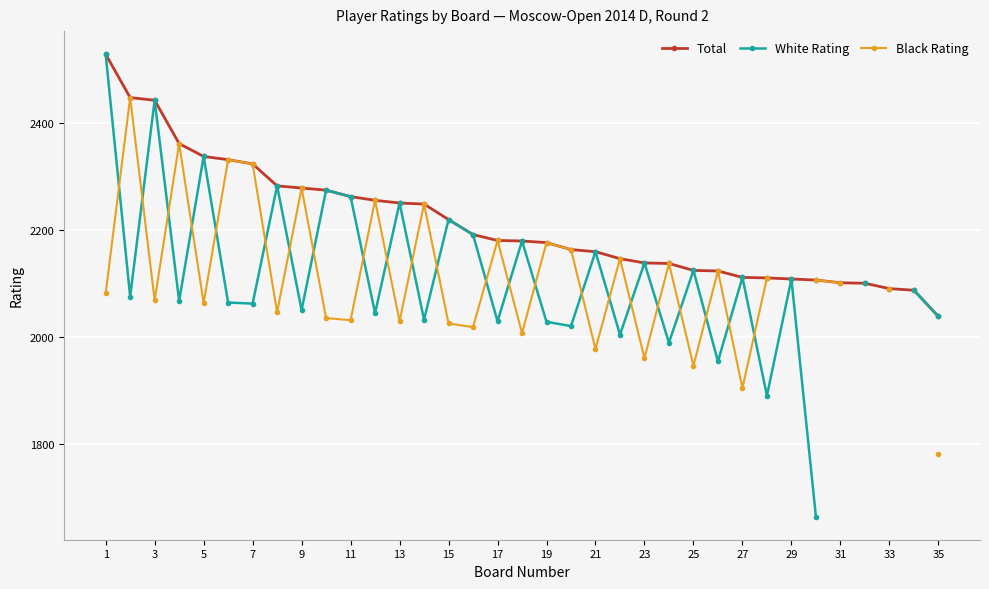

What are all the series names shown in the legend?

Total, White Rating, Black Rating